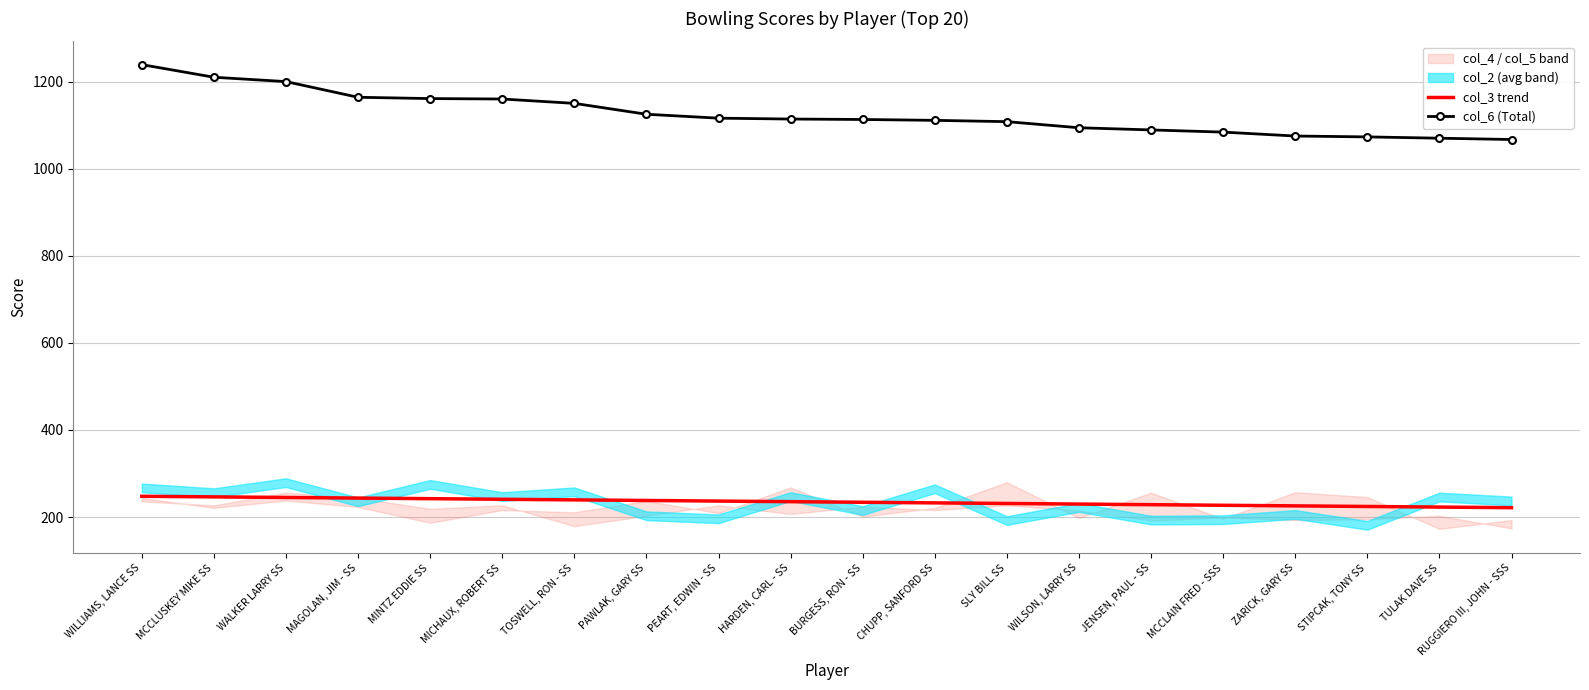

True or false: col_3 trend and col_6 (Total) cross at least once.

False